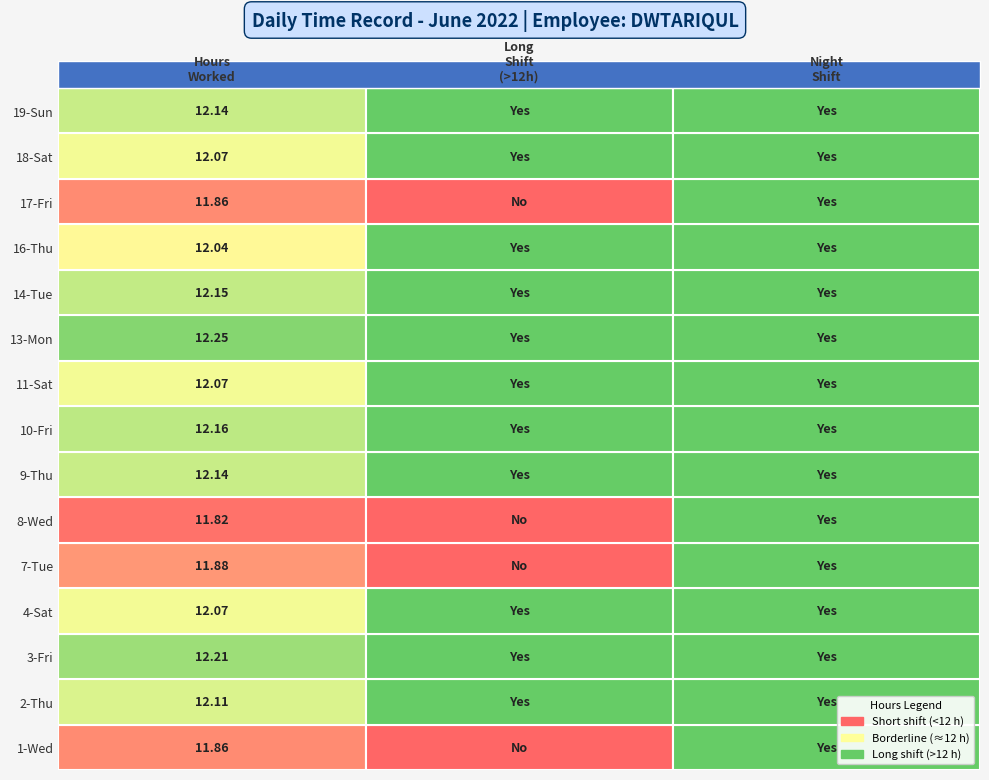

Count the number of data series in this chart.

15